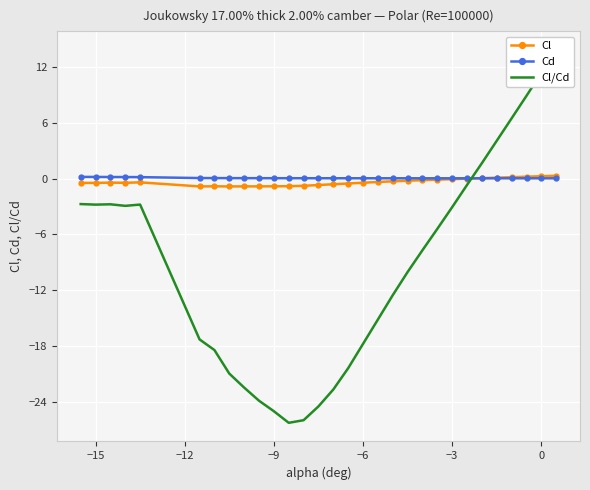

True or false: Cl has more than 2 points higher than both neighbors.

True